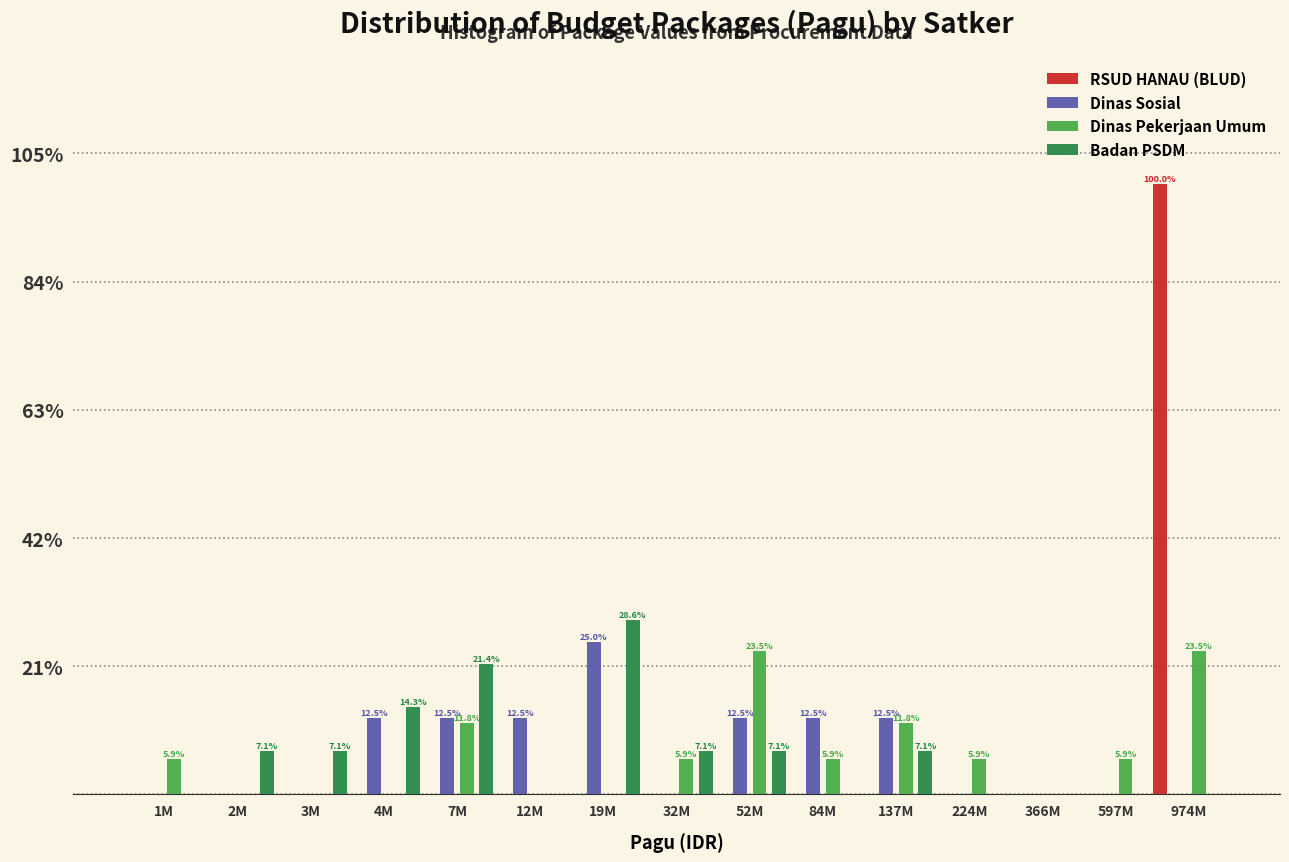

Between 19M and 84M, which series saw the biggest shift?

Badan PSDM